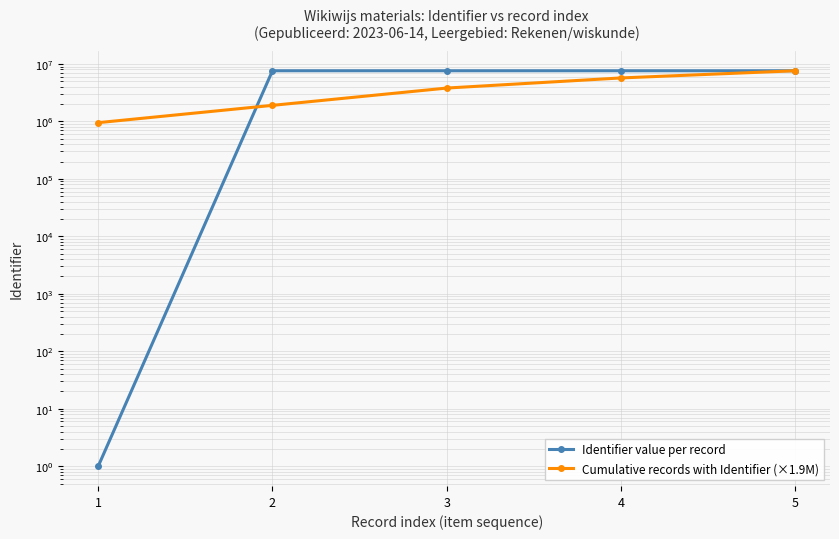

What are all the series names shown in the legend?

Identifier value per record, Cumulative records with Identifier (×1.9M)